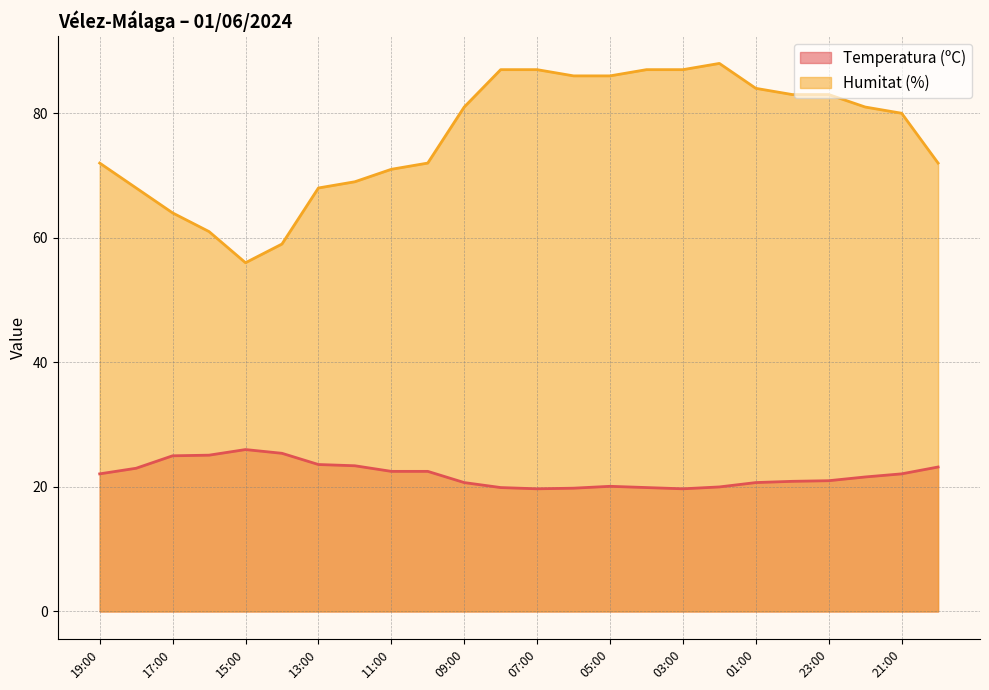

Reading left to right, transcribe all the data shown in this chart.

Temperatura (ºC): 19:00=22.1	18:00=23.0	17:00=25.0	16:00=25.1	15:00=26.0	14:00=25.4	13:00=23.6	12:00=23.4	11:00=22.5	10:00=22.5	09:00=20.7	08:00=19.9	07:00=19.7	06:00=19.8	05:00=20.1	04:00=19.9	03:00=19.7	02:00=20.0	01:00=20.7	00:00=20.9	23:00=21.0	22:00=21.6	21:00=22.1	20:00=23.2
Humitat (%): 19:00=72.0	18:00=68.0	17:00=64.0	16:00=61.0	15:00=56.0	14:00=59.0	13:00=68.0	12:00=69.0	11:00=71.0	10:00=72.0	09:00=81.0	08:00=87.0	07:00=87.0	06:00=86.0	05:00=86.0	04:00=87.0	03:00=87.0	02:00=88.0	01:00=84.0	00:00=83.0	23:00=83.0	22:00=81.0	21:00=80.0	20:00=72.0